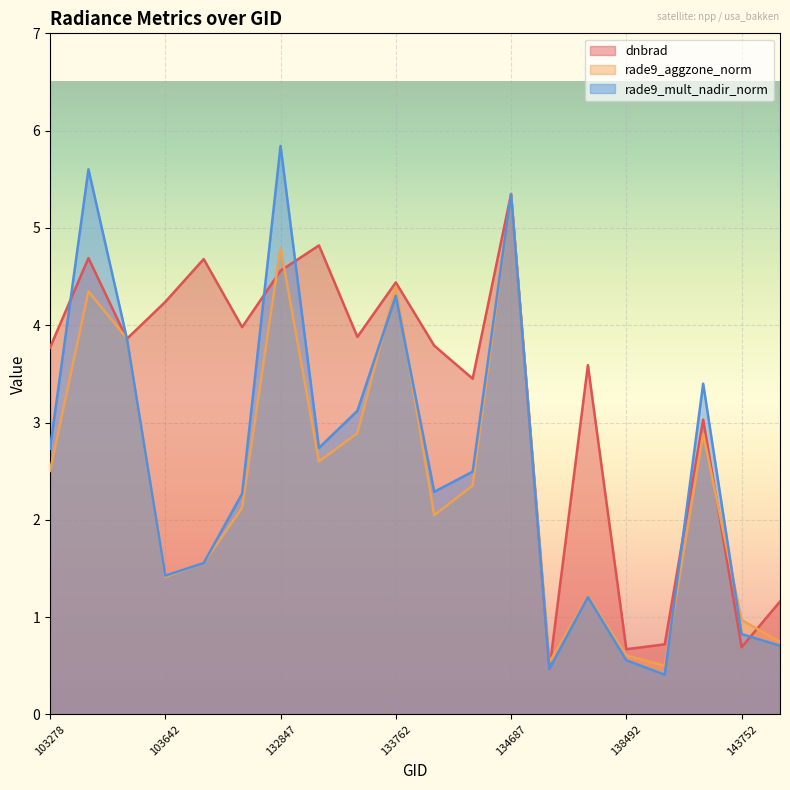

Where is rade9_mult_nadir_norm nearest to the value 3?

133404